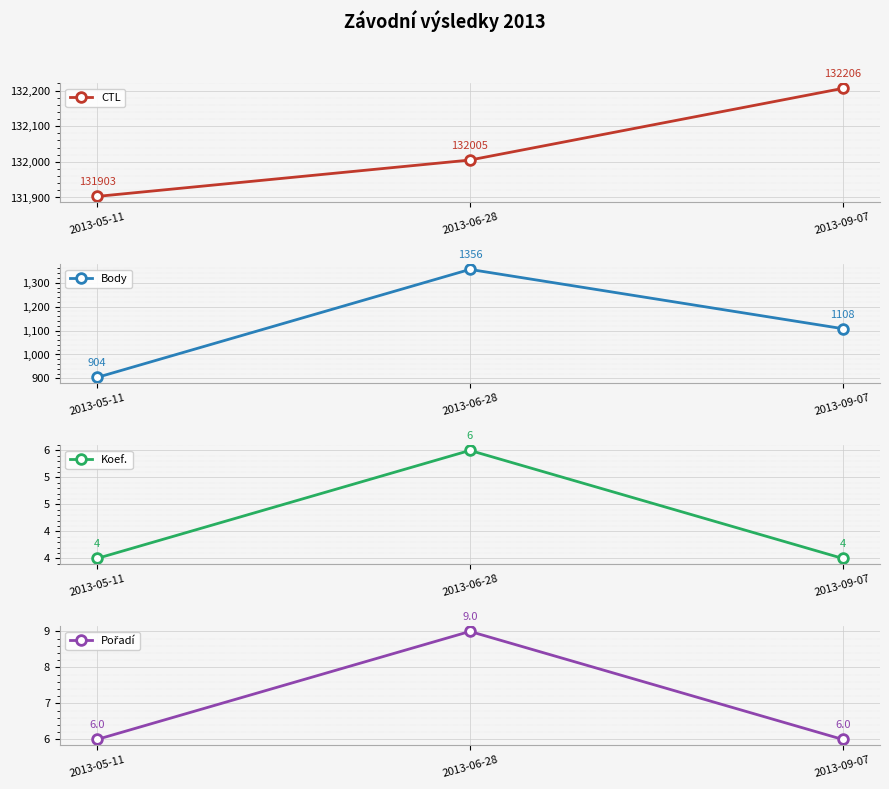

List the labels in order of Pořadí value, smallest first.

2013-05-11, 2013-09-07, 2013-06-28